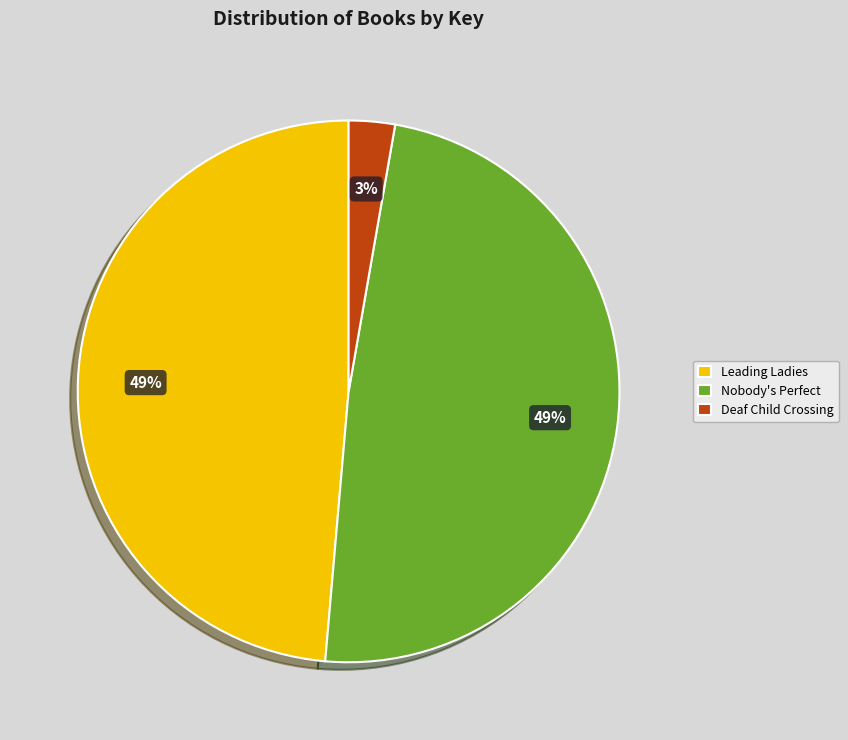

To the nearest percent, what percentage of the pie is Nobody's Perfect?

49%